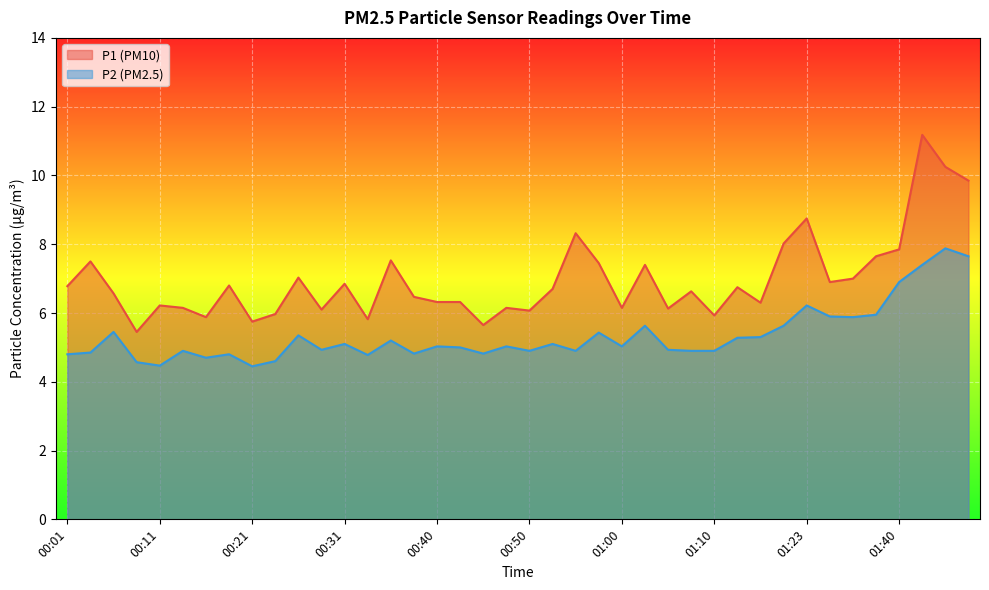

What is the label of the 34th point from the right?

00:16